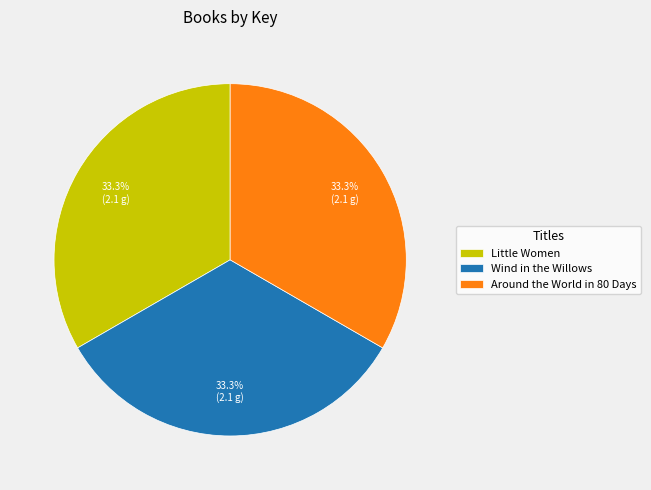

What percentage is the Wind in the Willows slice, to the nearest percent?

33%